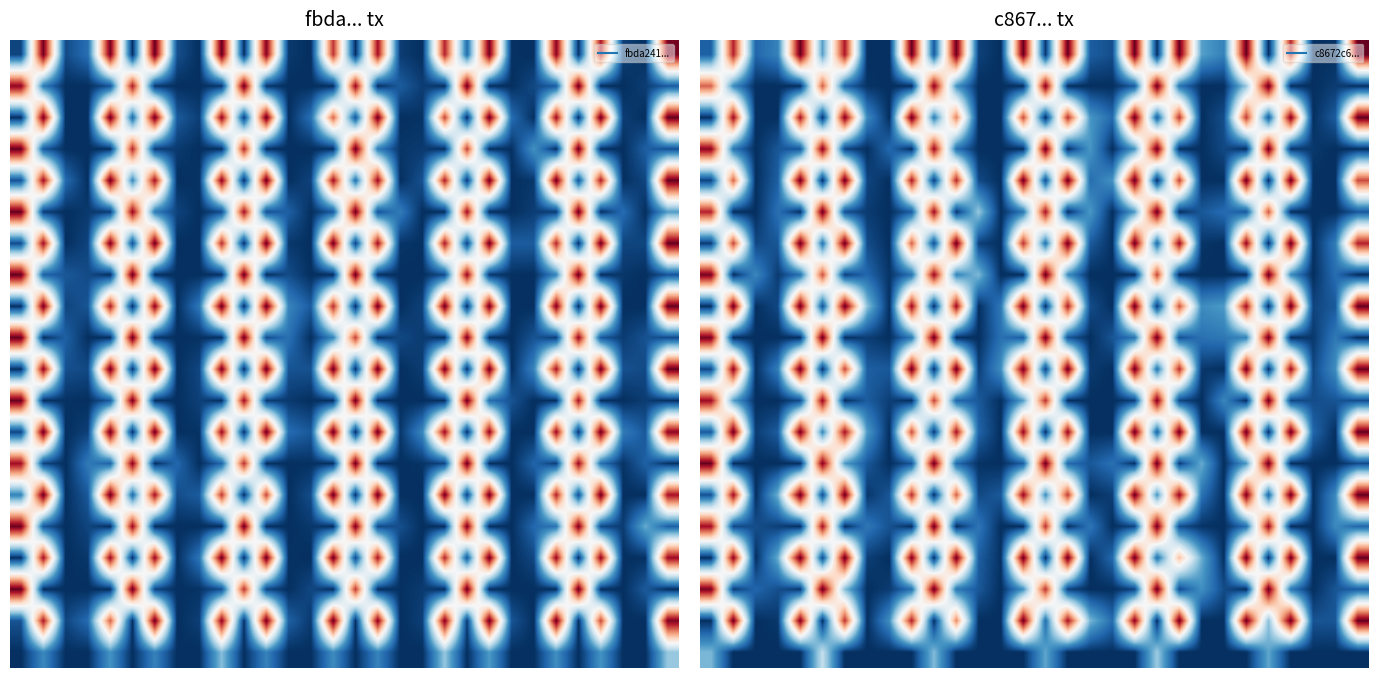

At which category is the sum across all series the highest?

19